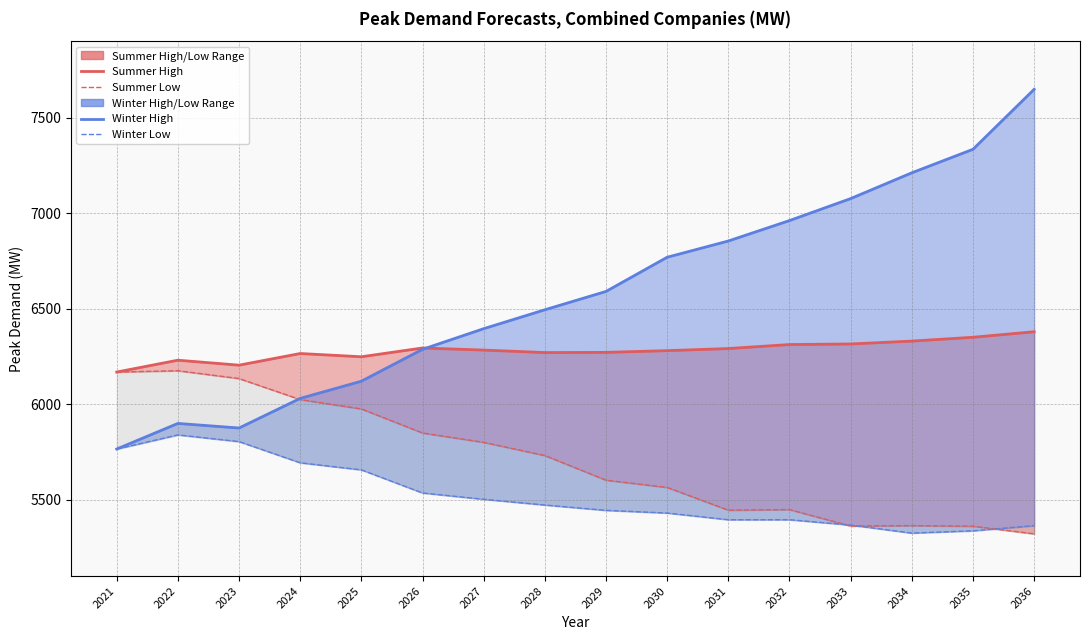

What is the average value of the Summer High series?

6281